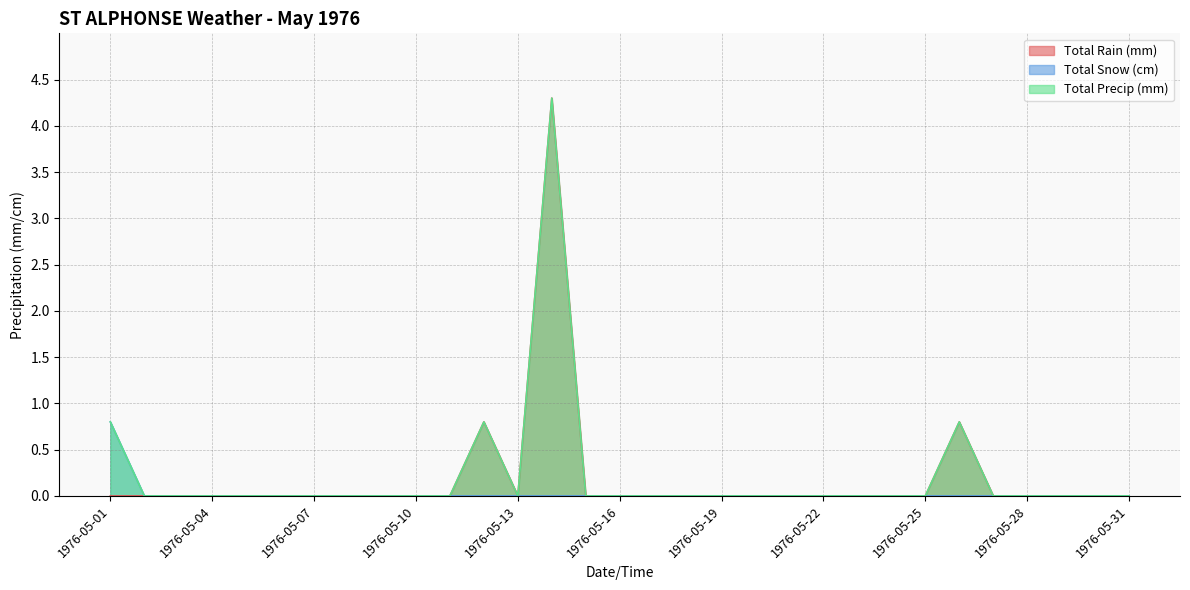

How many values in Total Precip (mm) are above zero?

4